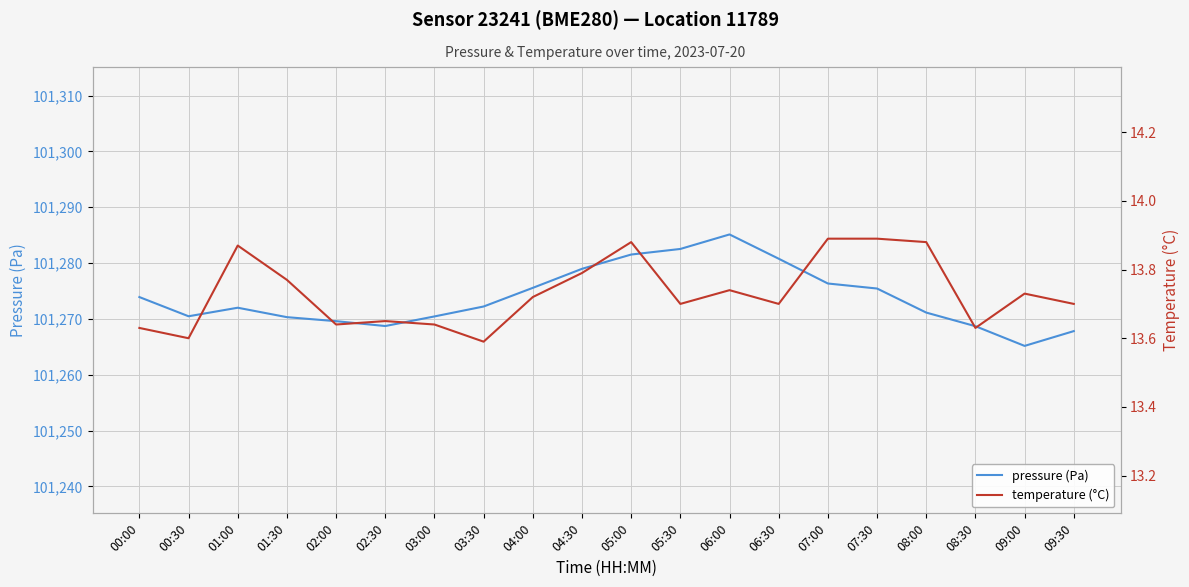

Count the number of data series in this chart.

2